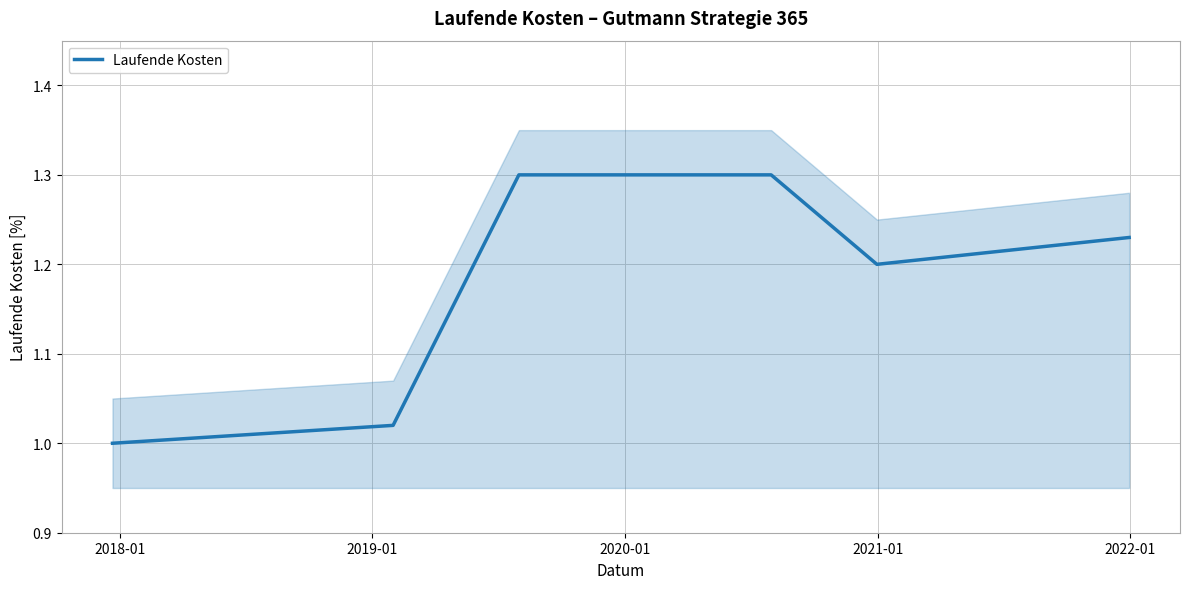

What is the maximum value for Laufende Kosten?

1.3